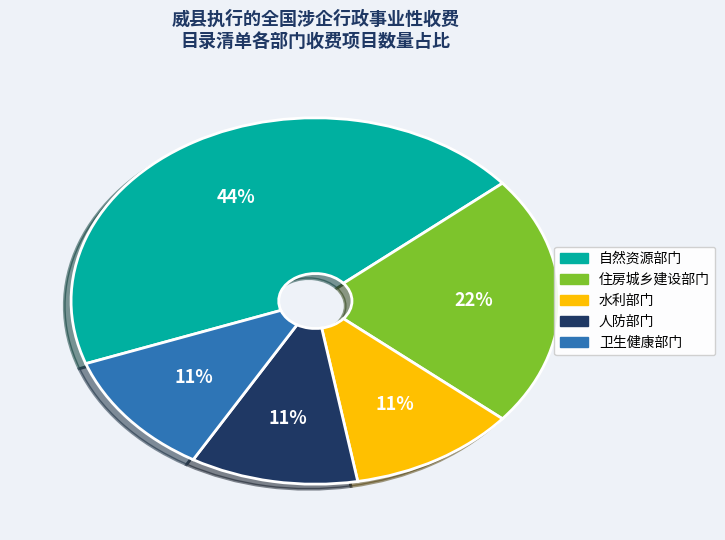

To the nearest percent, what is the combined percentage of 自然资源部门 and 水利部门?

56%